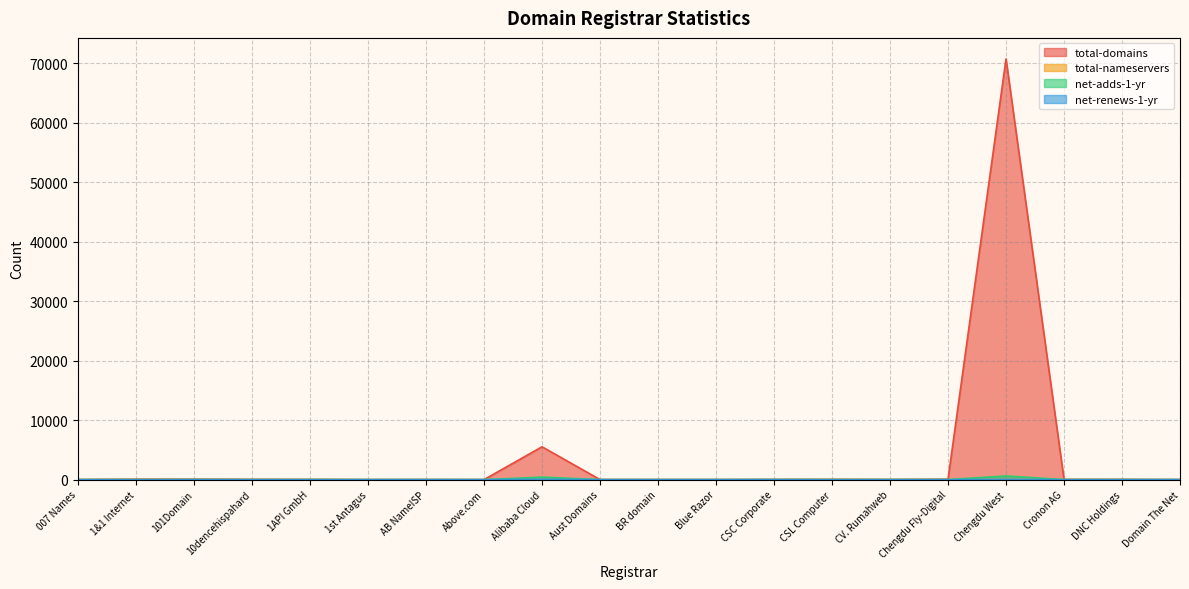

True or false: total-nameservers has a value of 4 at Aust Domains.

True